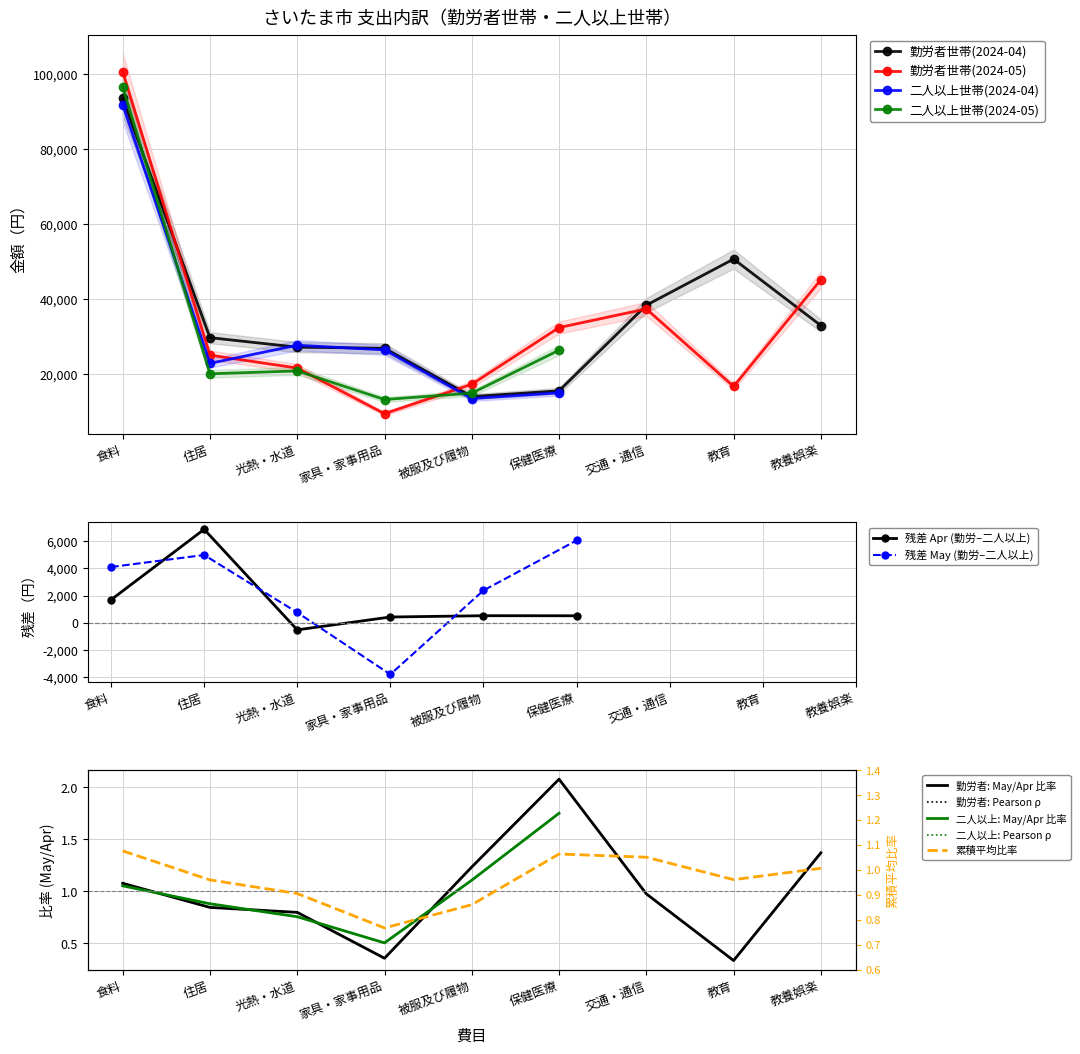

What is the sum of all 勤労者世帯(2024-05) values?

306347